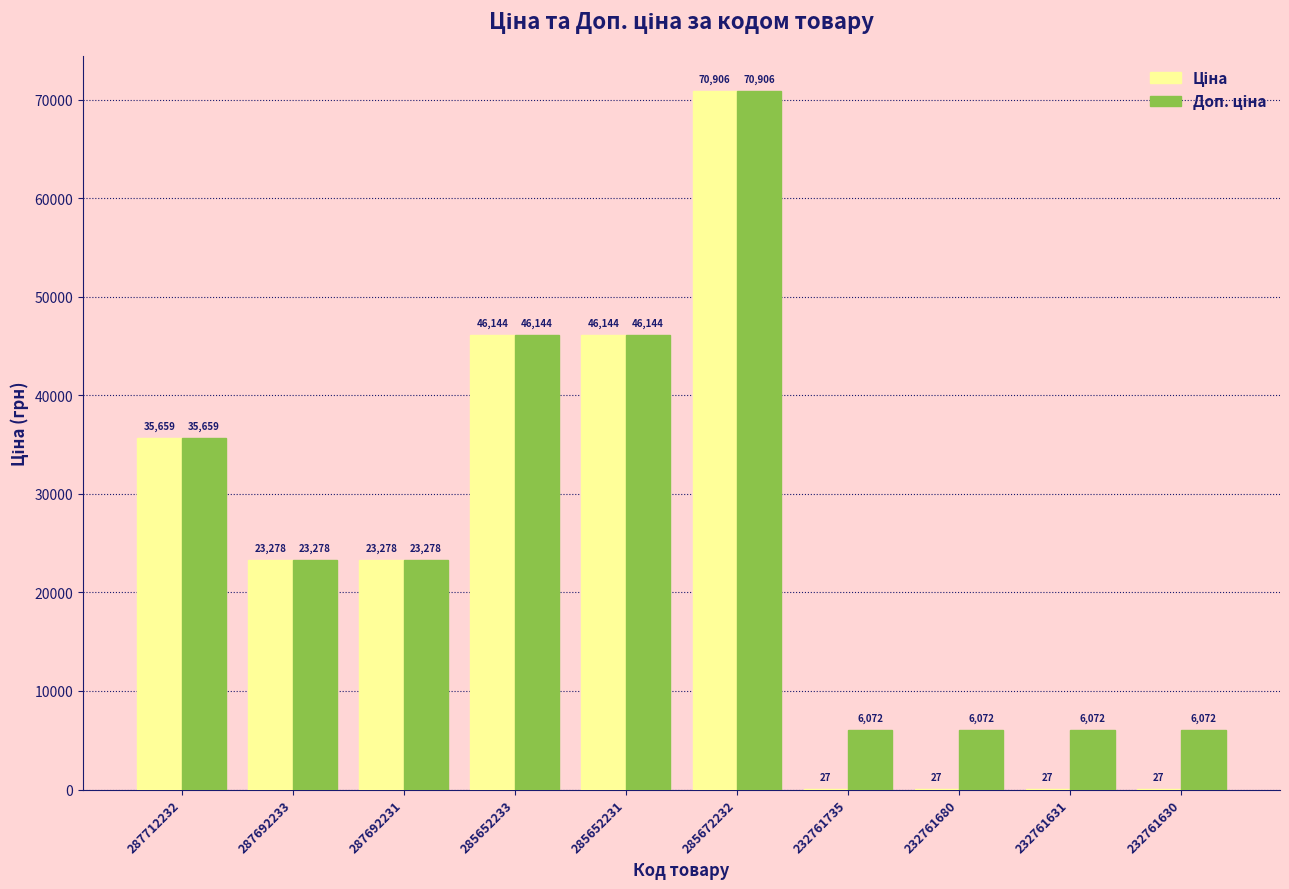

Are the bars horizontal?

No